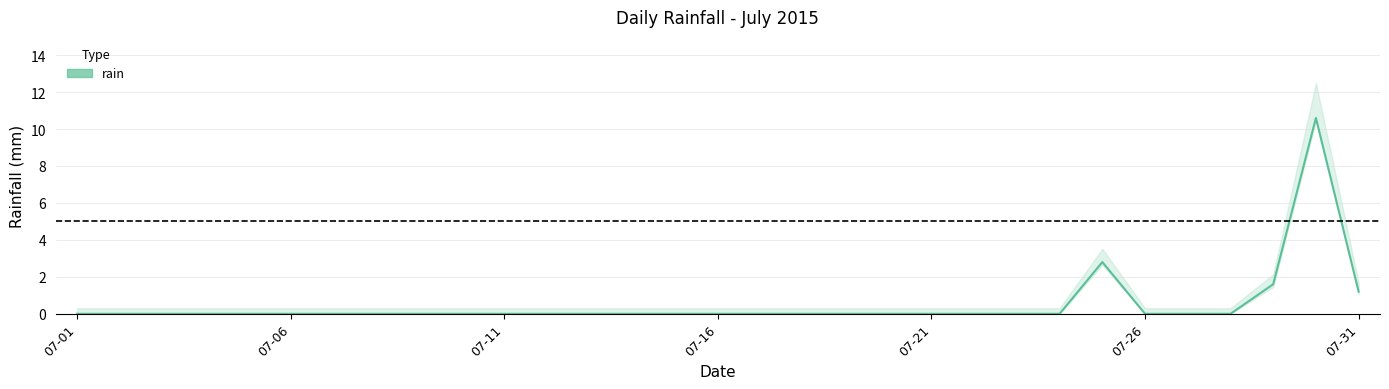

Is it true that the value at 2015-07-05 is 0.0?

True